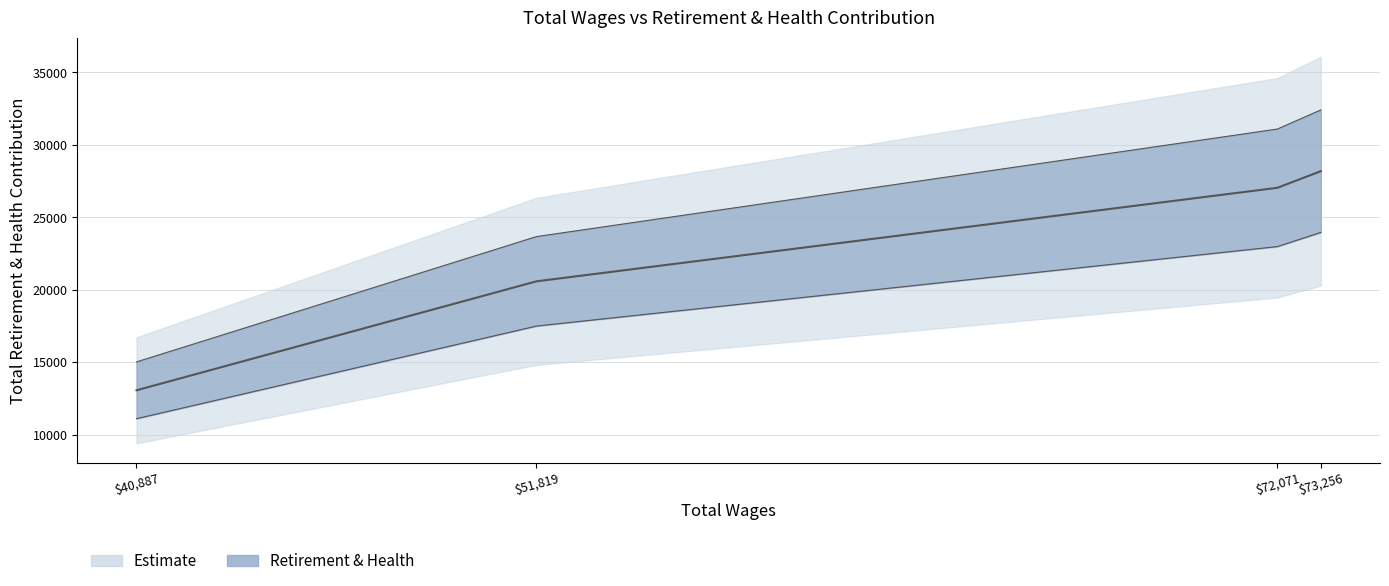

What is the sum of all values?

88820